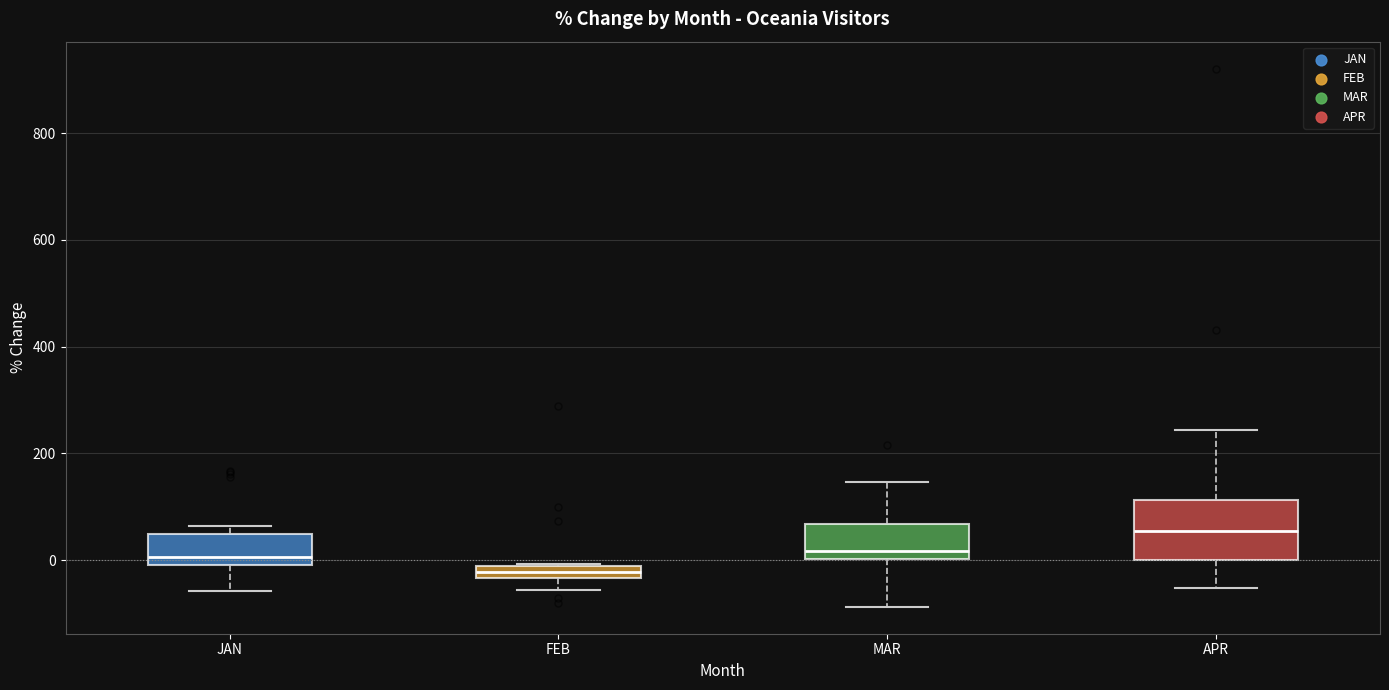

Comparing the boxes themselves (not the whiskers), which one is the tallest?

APR